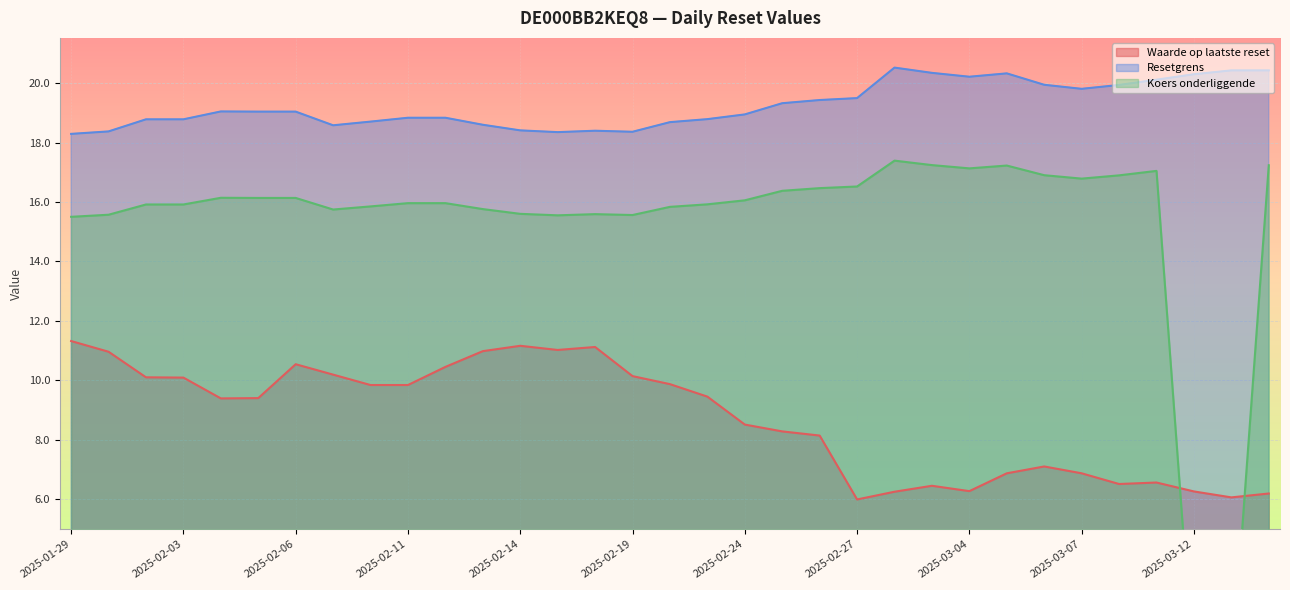

What is the value of the Resetgrens point at the 8th from the left?

18.6